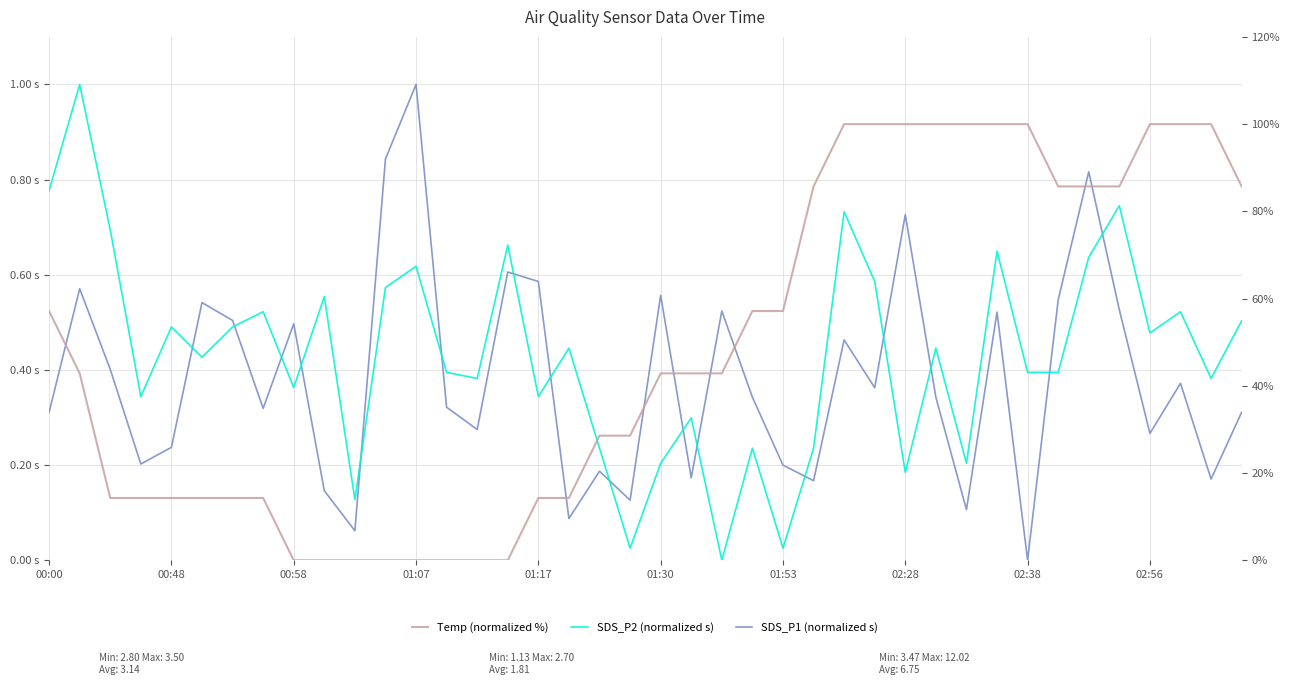

What is the difference between the maximum and second lowest values in the SDS_P2 series?

1.0